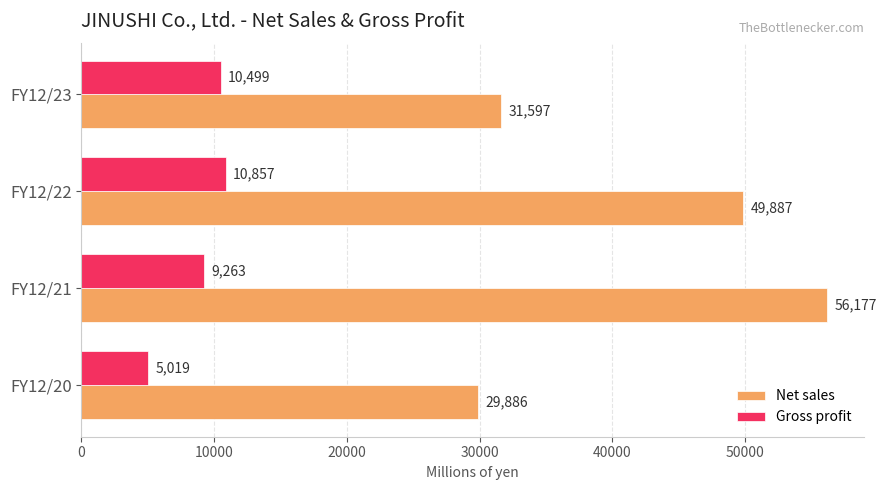

What is the spread (max minus min) of values at FY12/23?

21098